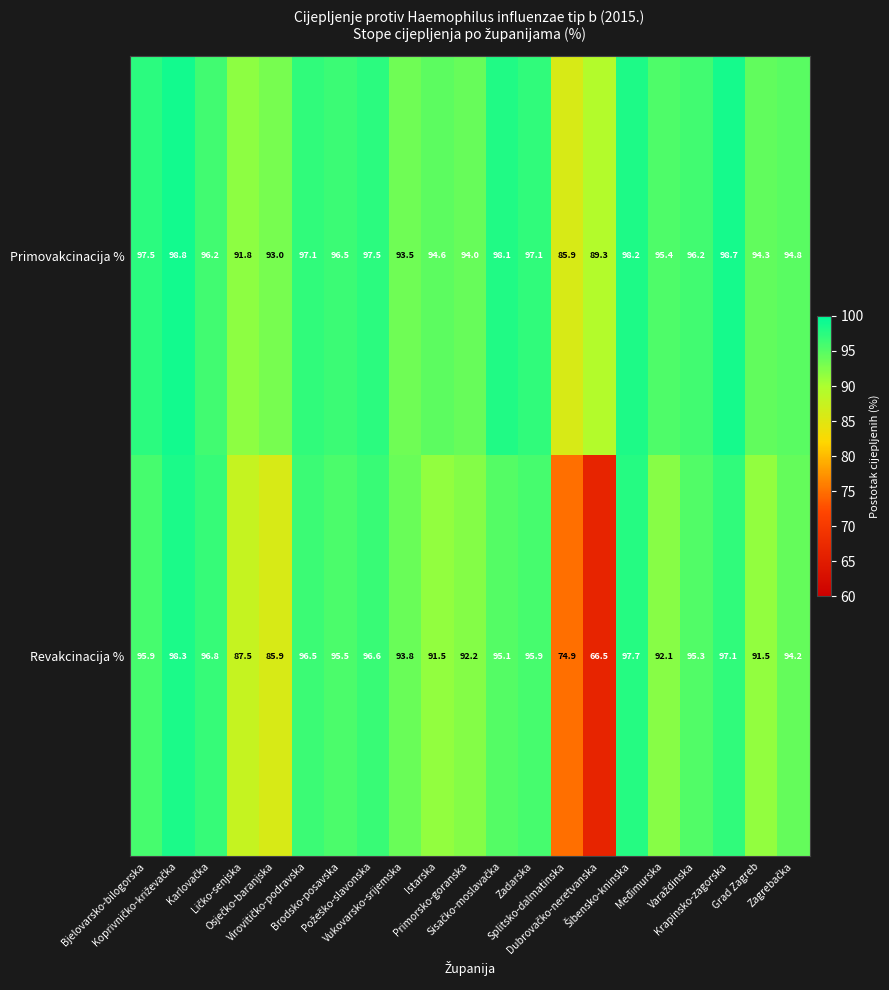

List the series in order of their overall mean, highest first.

Primovakcinacija %, Revakcinacija %